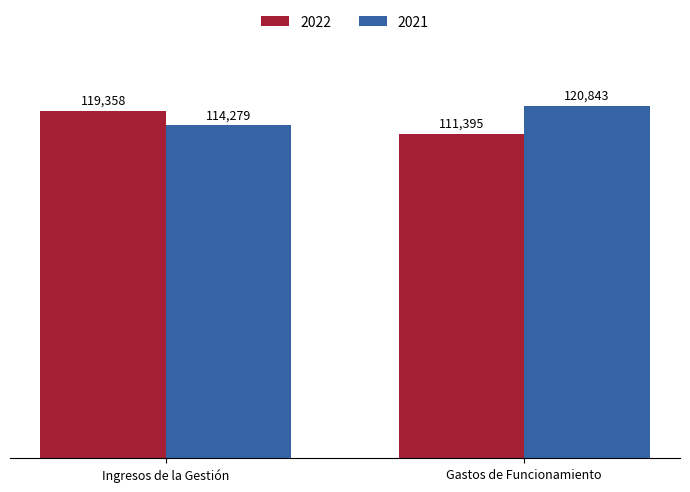

How many values in the 2022 series are below 119358?

1